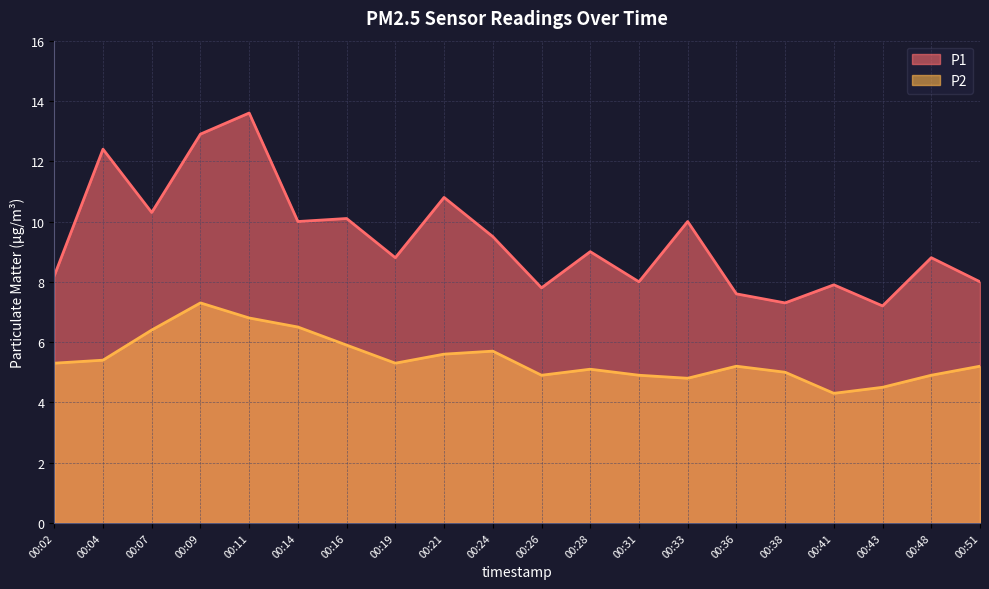

At which category does P2 reach its first local peak?

00:09